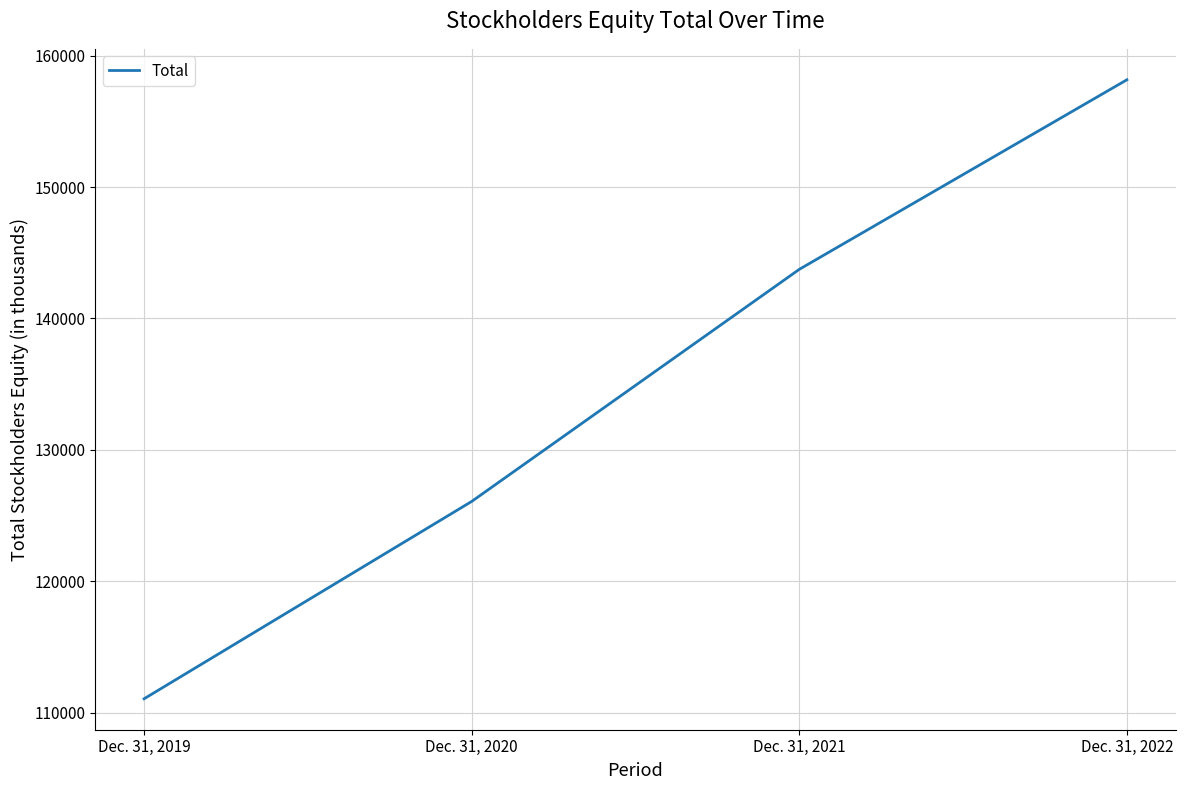

List the labels in order of value, largest first.

Dec. 31, 2022, Dec. 31, 2021, Dec. 31, 2020, Dec. 31, 2019